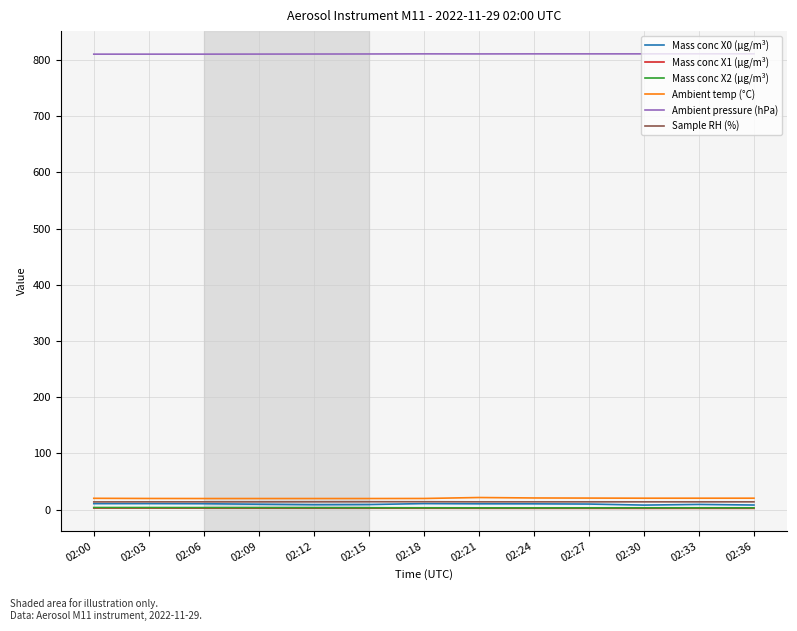

What is the greatest value displayed?

811.1